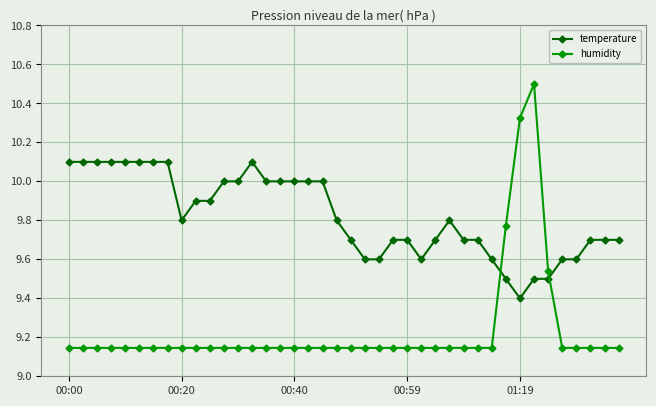

What is the difference between the maximum and second lowest values in the humidity series?

1.4